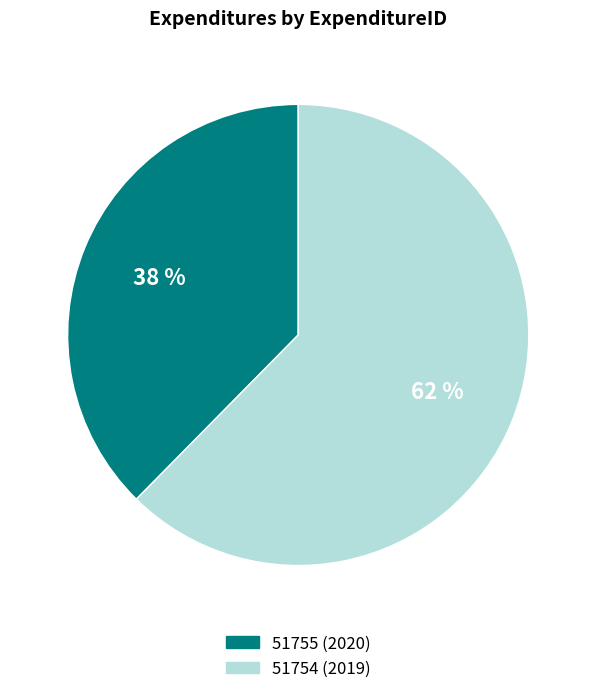

What percentage is the 51755 (2020) slice, to the nearest percent?

38%